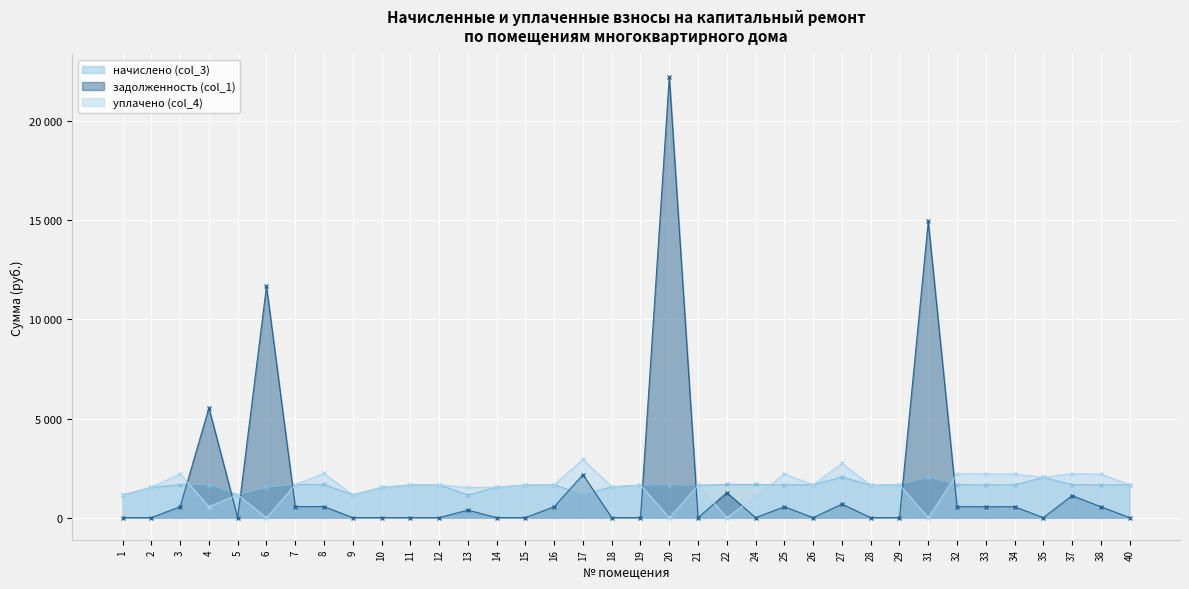

Where is the first local minimum for задолженность (col_1)?

5